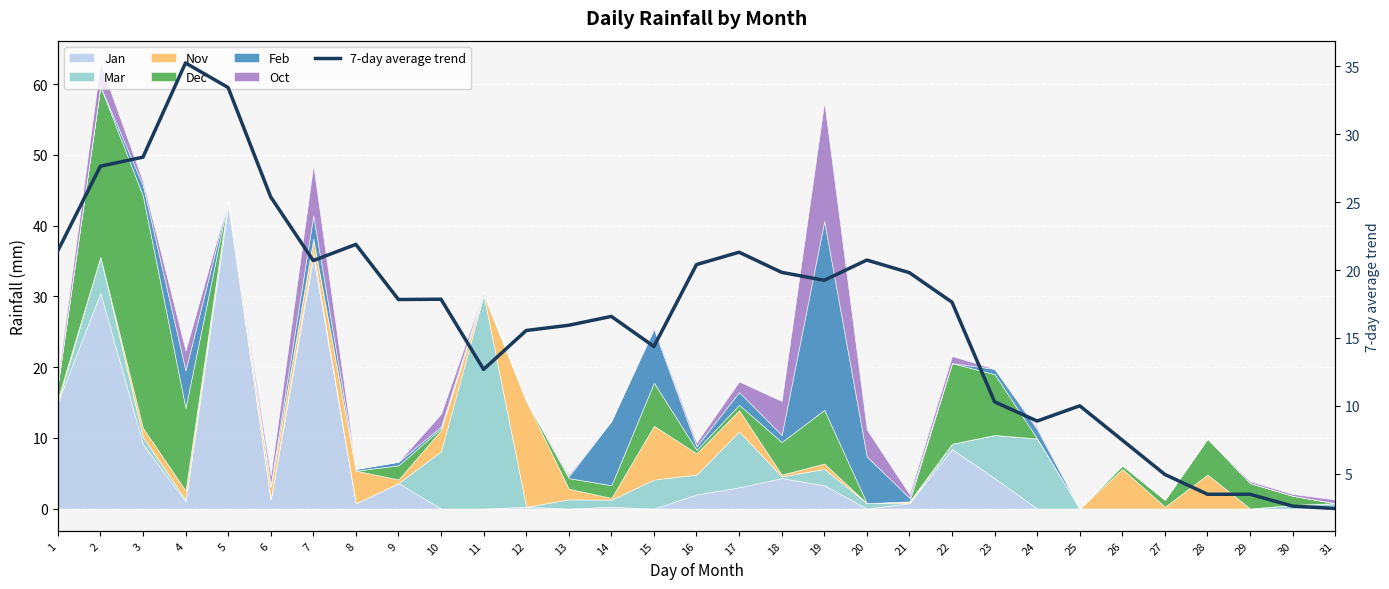

At which category does the data reach its first local valley?

7